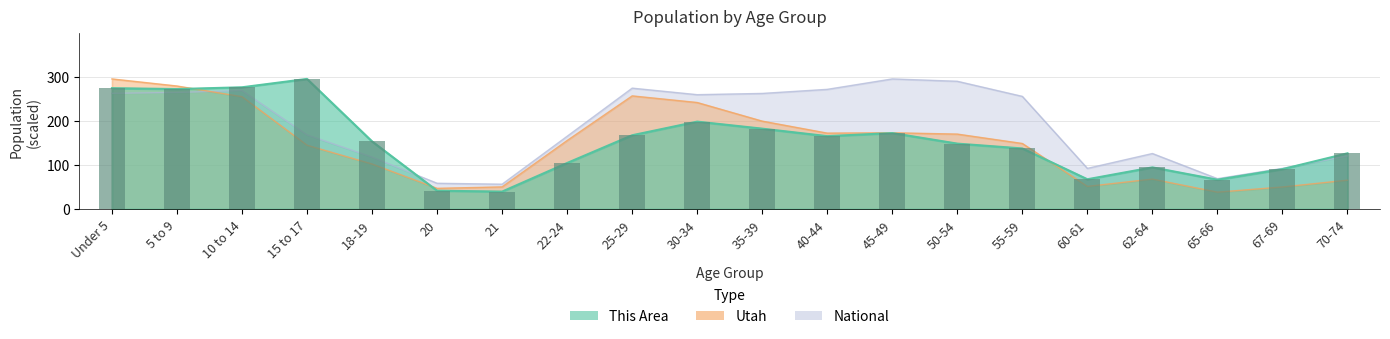

Rank the series by their maximum value, from lowest to highest.

This Area, Utah, National